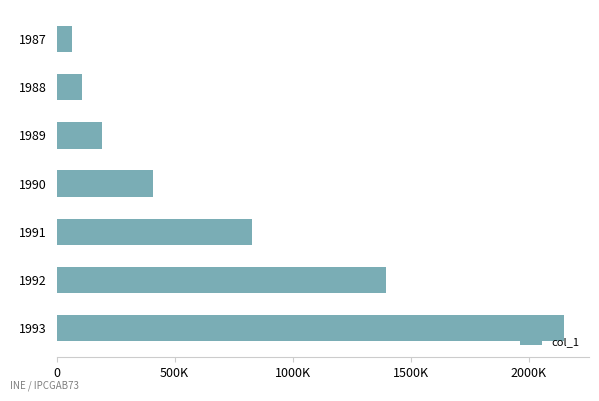

Does the chart contain any negative values?

No